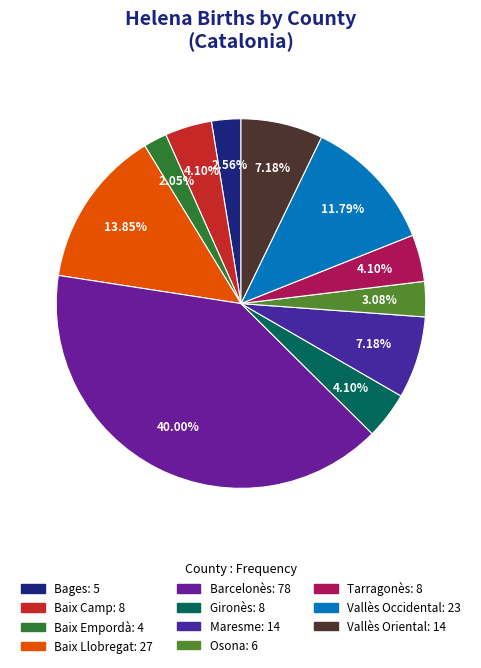

What percentage is the Maresme slice, to the nearest percent?

7%